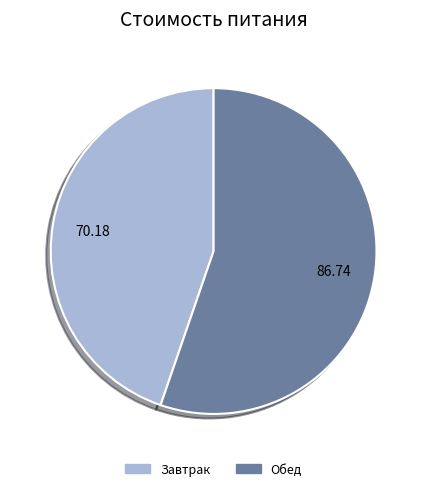

Do Обед and Завтрак together represent more than half of the pie?

Yes